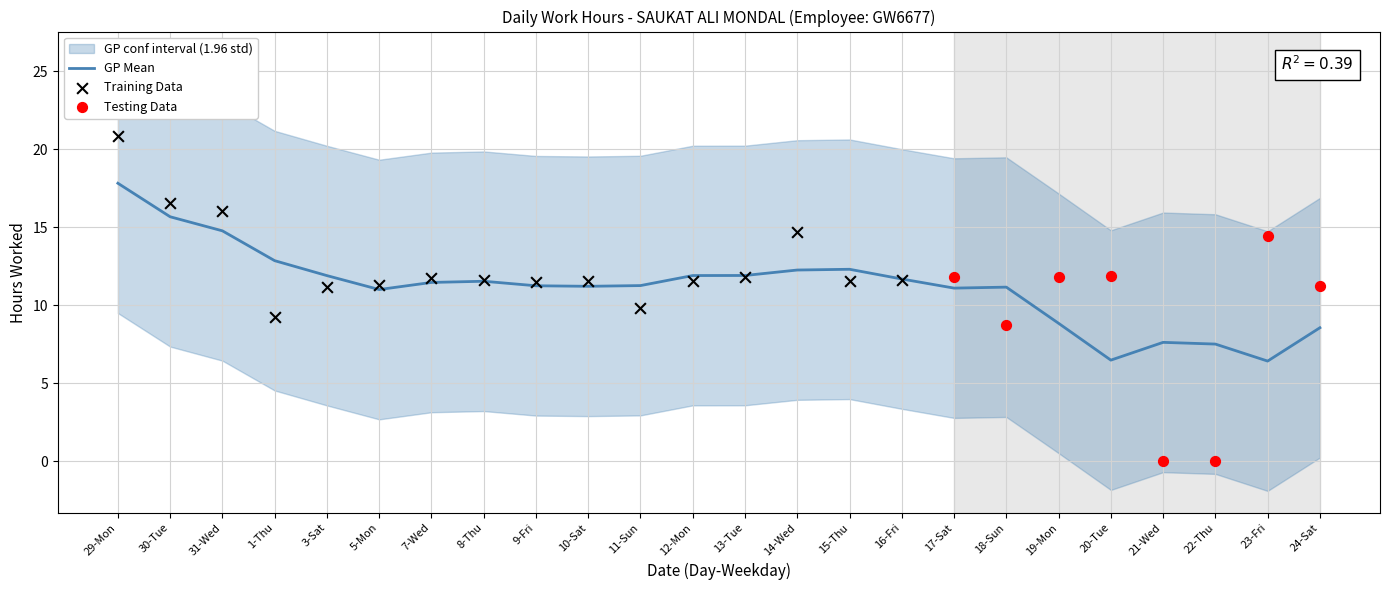

What is the ratio of the value at 9-Fri to the value at 7-Wed?

1.0